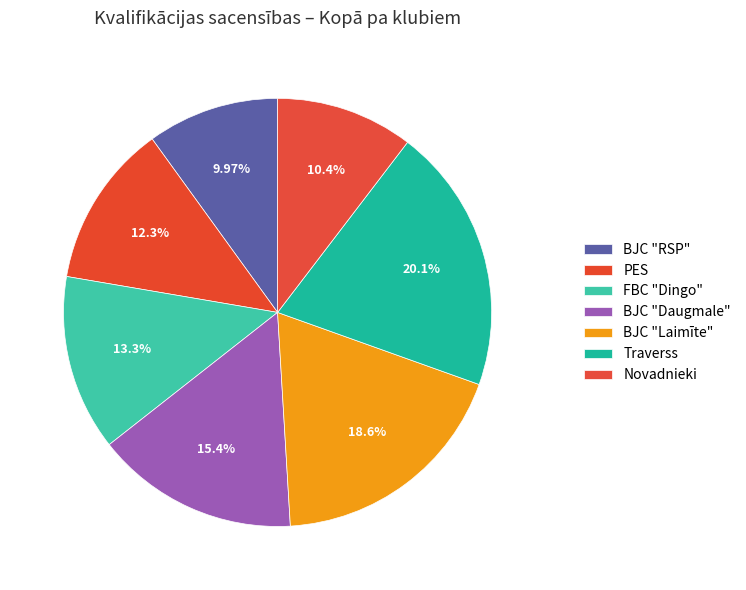

The Novadnieki slice represents 10% of the pie. True or false?

True